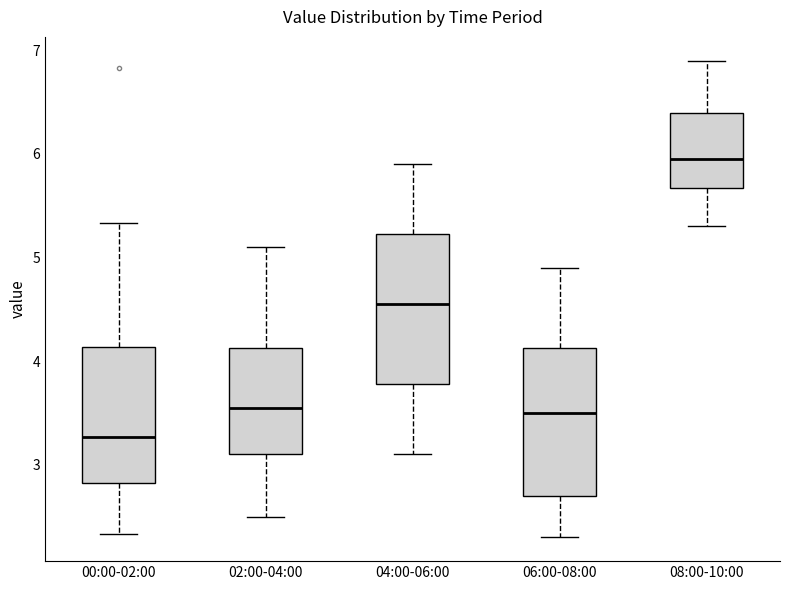

Reading left to right, transcribe this box plot: for each box, give where its median line is, the range the box spans, and where its two whiskers end, as read against the y-axis. The values are not printed on the chart, so give them approximately, as read against the axis.

00:00-02:00: median 3.3, box 2.8 to 4.1, whiskers 2.3 to 5.3
02:00-04:00: median 3.6, box 3.1 to 4.1, whiskers 2.5 to 5.1
04:00-06:00: median 4.6, box 3.8 to 5.2, whiskers 3.1 to 5.9
06:00-08:00: median 3.5, box 2.7 to 4.1, whiskers 2.3 to 4.9
08:00-10:00: median 6.0, box 5.7 to 6.4, whiskers 5.3 to 6.9